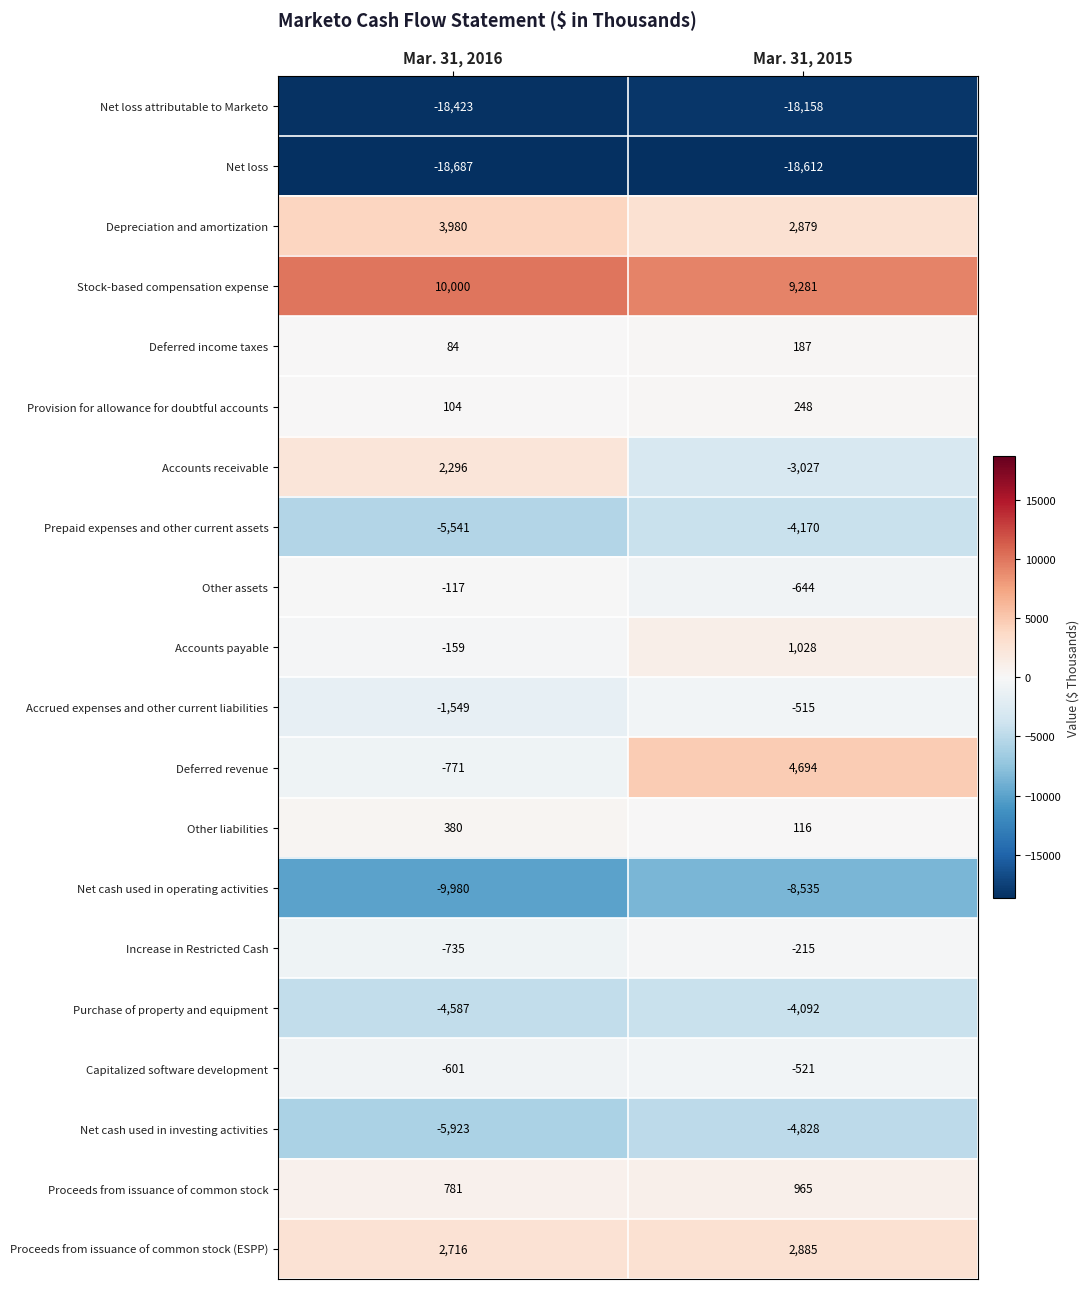

Where is Net cash used in operating activities nearest to the value -9257?

Mar. 31, 2015